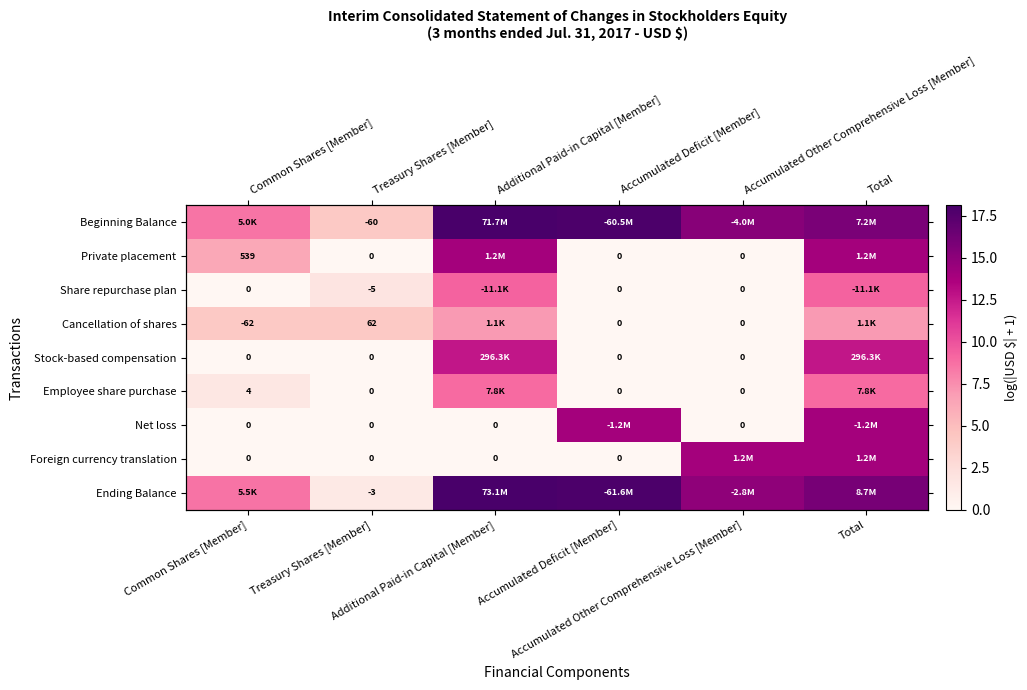

Rank the categories by Private placement value from lowest to highest.

Treasury Shares [Member], Accumulated Deficit [Member], Accumulated Other Comprehensive Loss [Member], Common Shares [Member], Additional Paid-in Capital [Member], Total